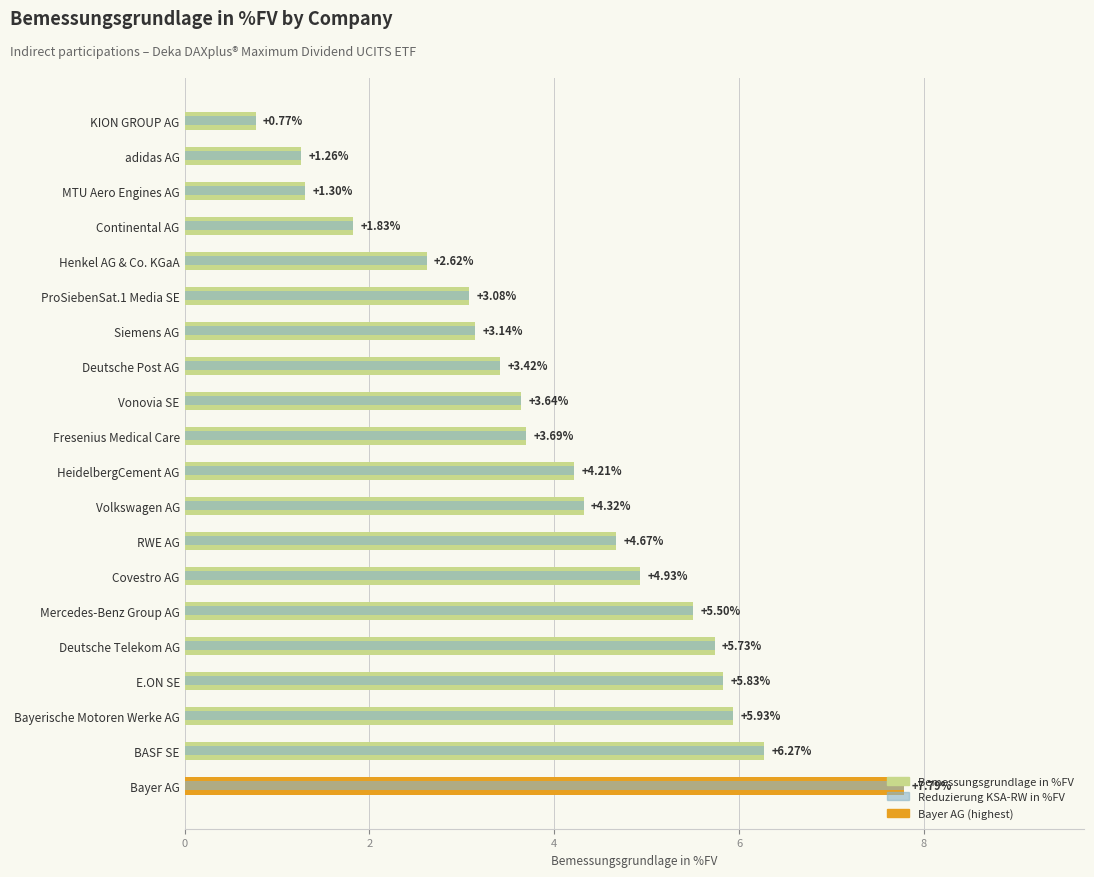

What is the value of the Bemessungsgrundlage in %FV bar at the 4th from the left?

5.8